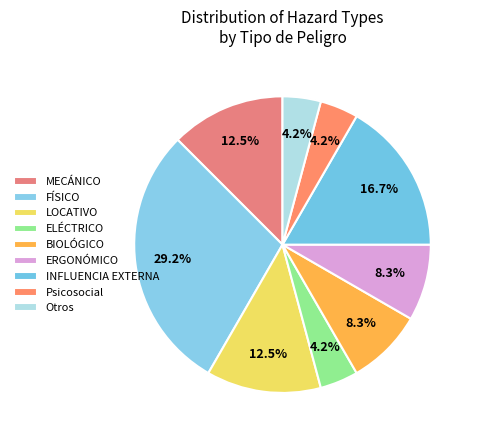

How many segments does this pie chart have?

9